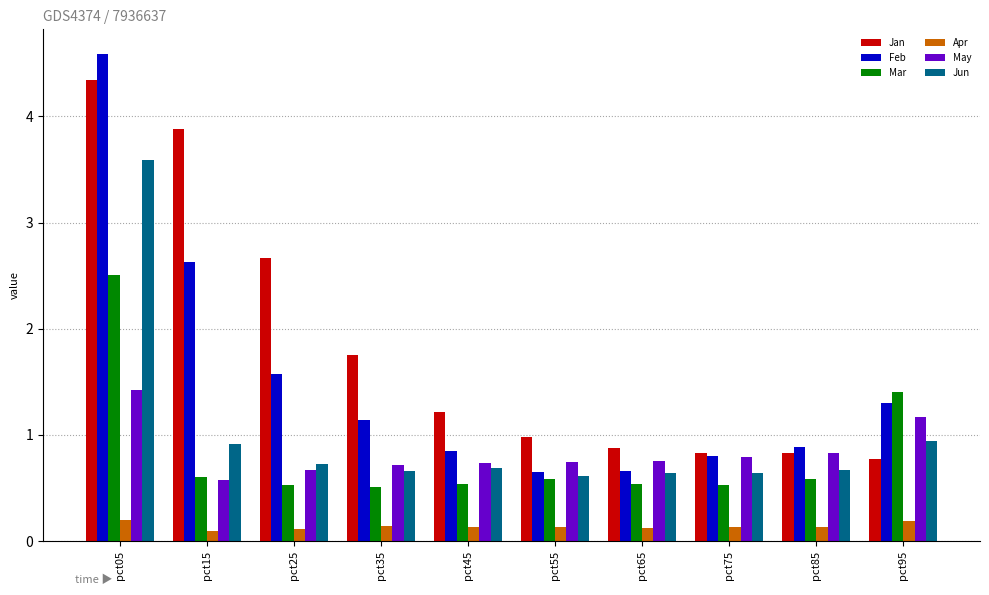

What are all the series names shown in the legend?

Jan, Feb, Mar, Apr, May, Jun